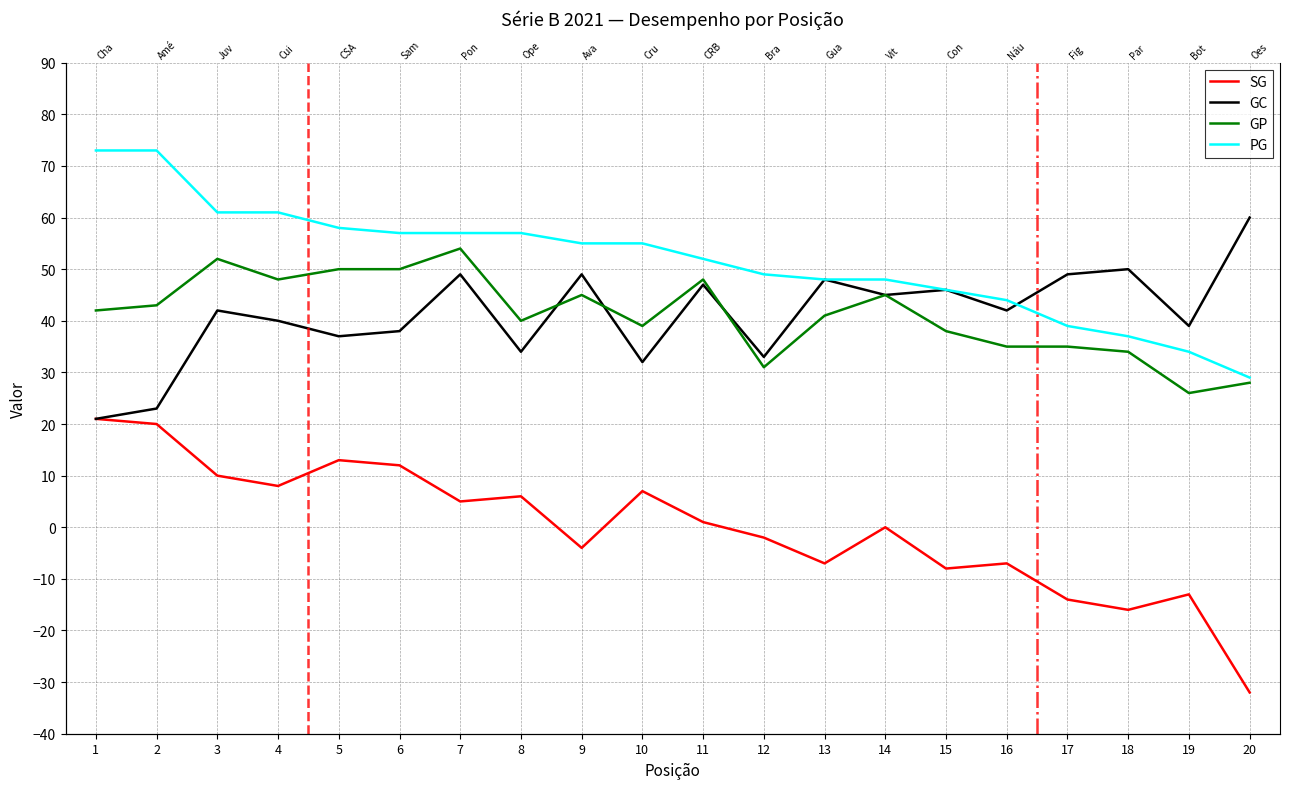

Where do GC and GP first cross each other?

8 and 9